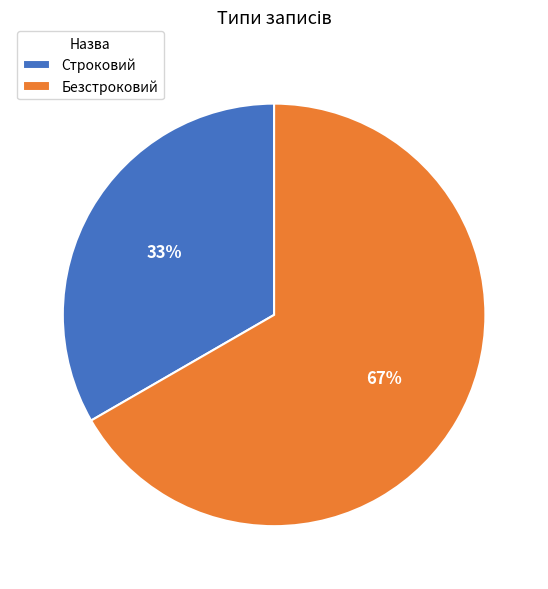

How many segments does this pie chart have?

2